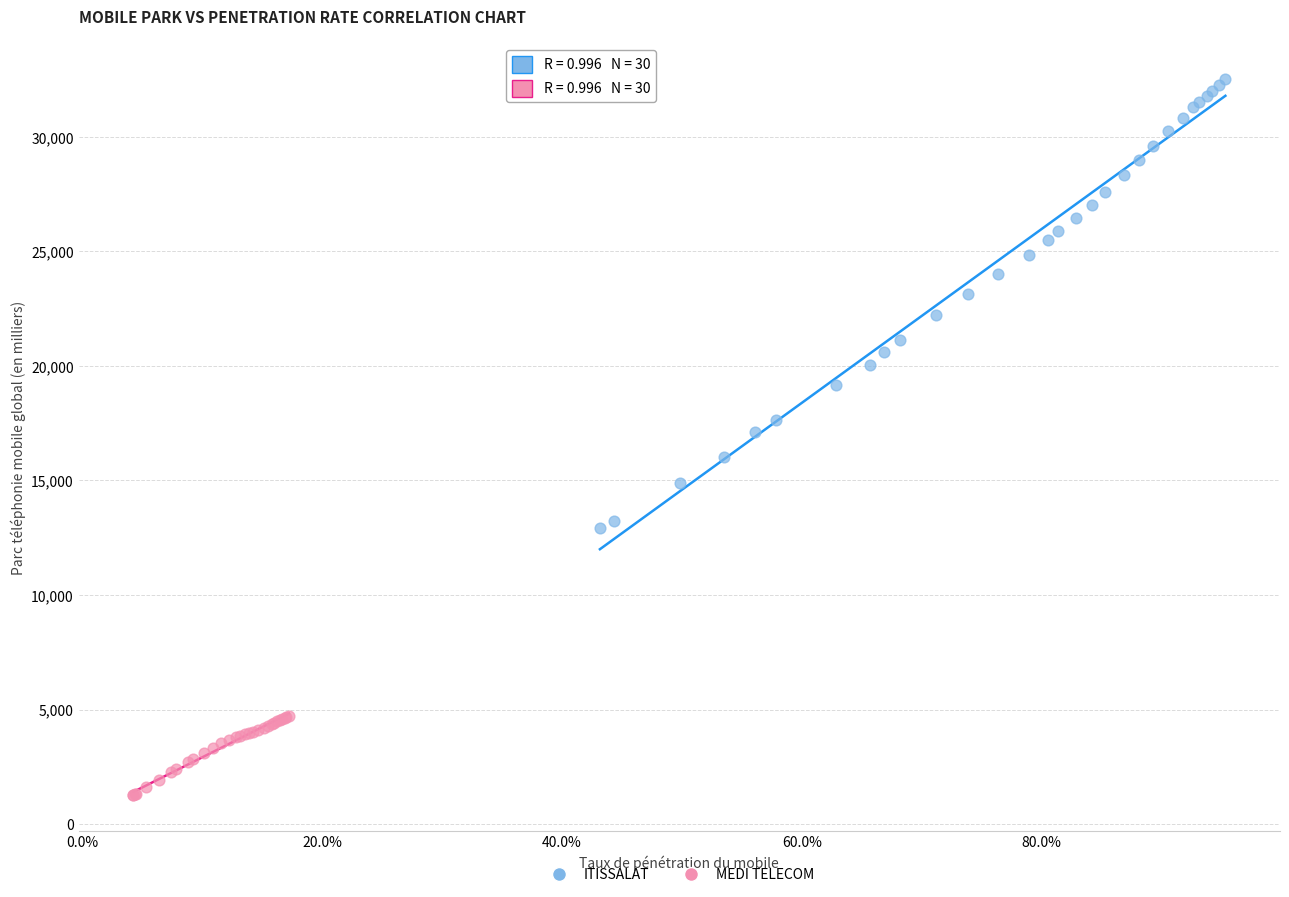

Which series reaches the maximum Y coordinate?

ITISSALAT